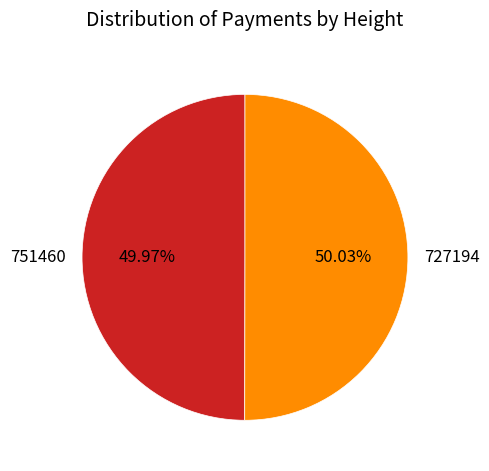

Combined, do 727194 and 751460 account for over 50%?

Yes